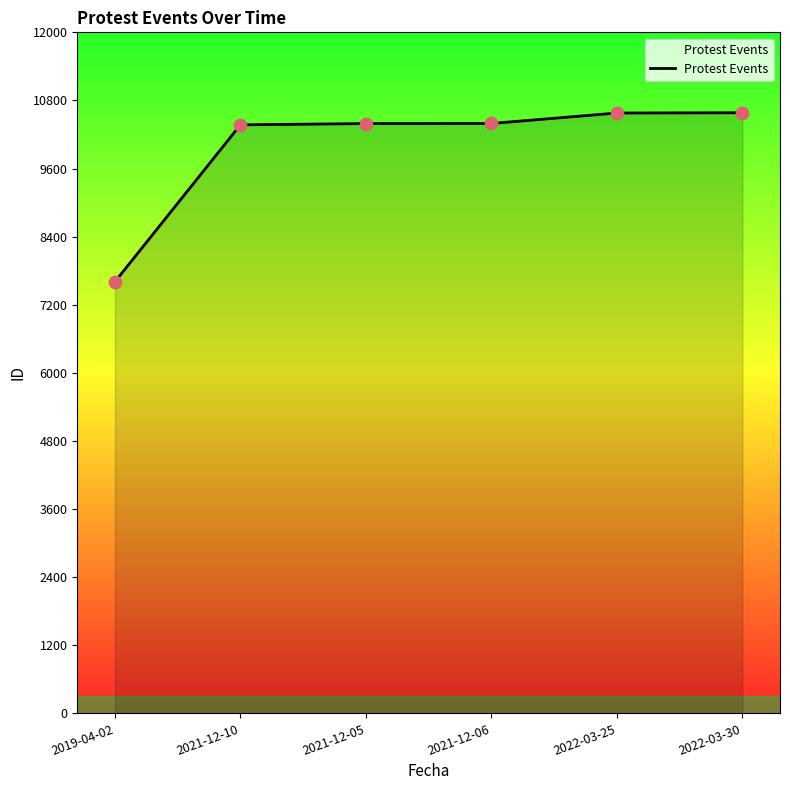

What is the change in value from 2021-12-10 to 2021-12-05?

+22